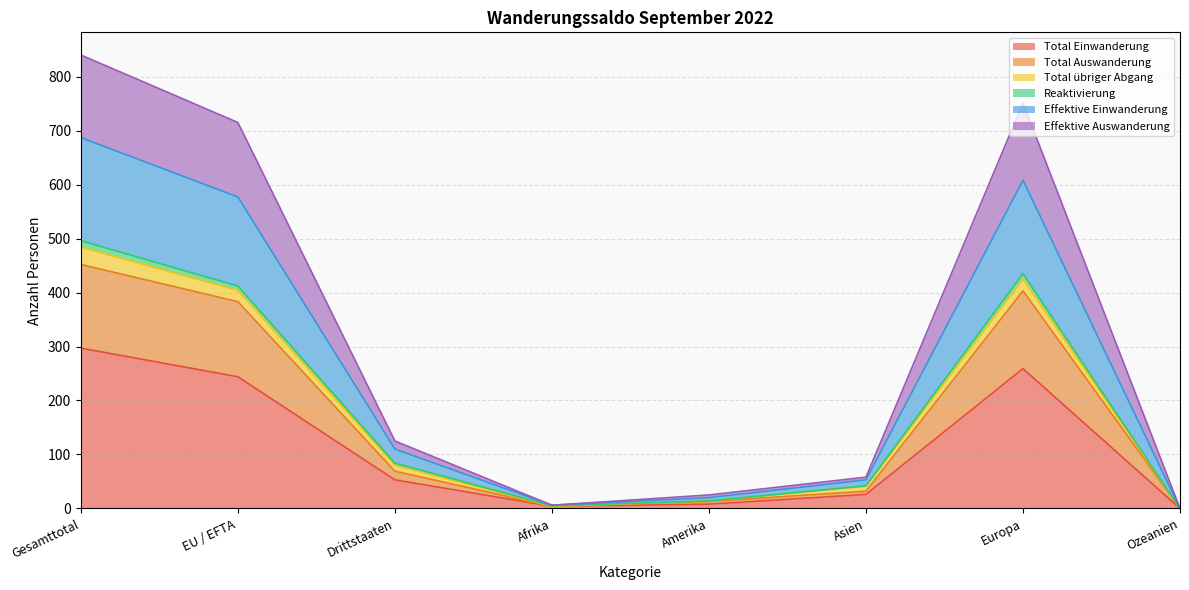

The value of Total Einwanderung at Ozeanien is 0. True or false?

True